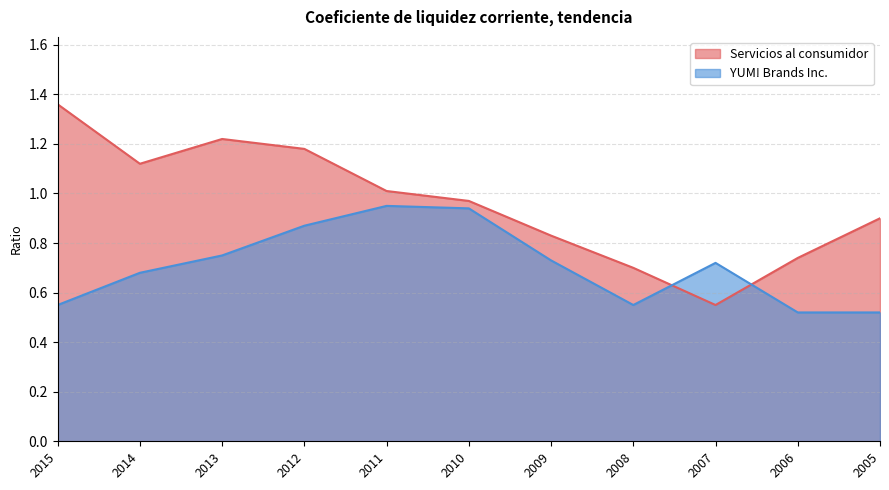

How many categories are shown in the chart?

11